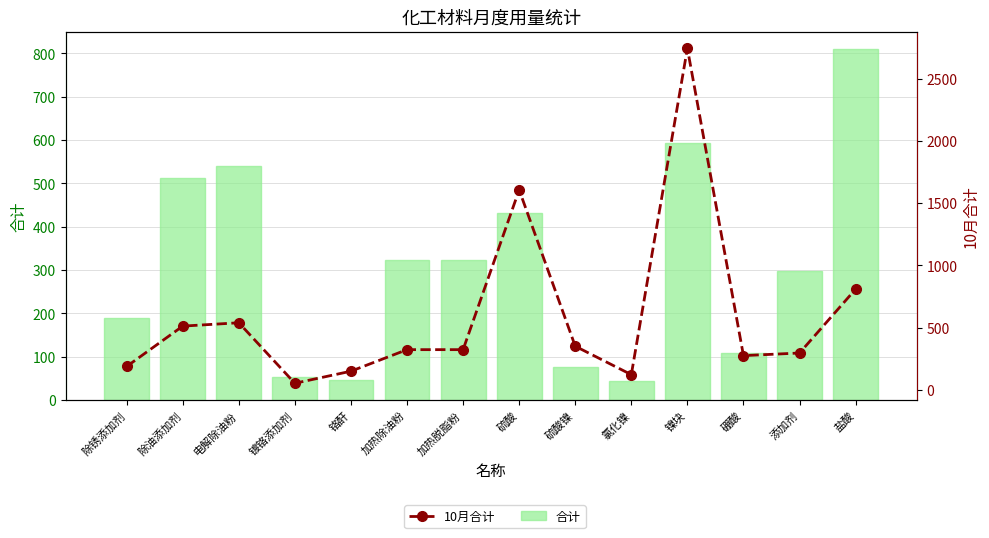

Which category has the highest value in the 10月合计 series?

镍块